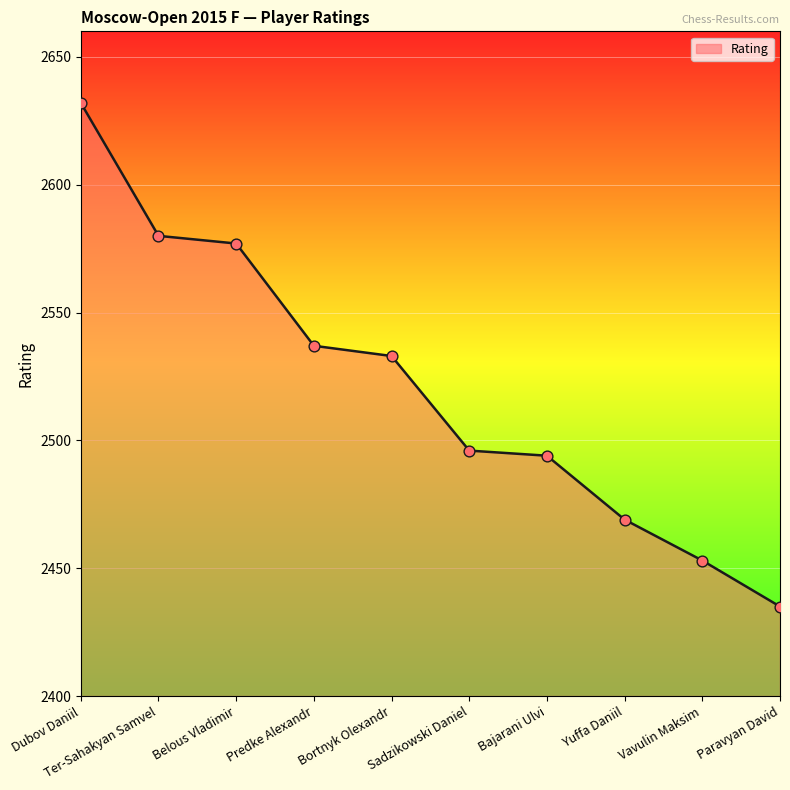

What is the change in value from Dubov Daniil to Ter-Sahakyan Samvel?

-52